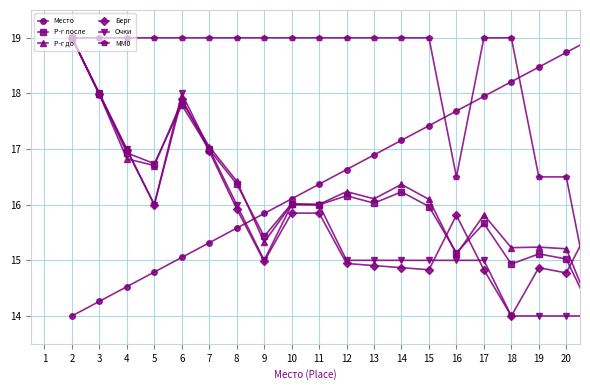

What is the value of the Очки point at the 14th from the left?

15.0